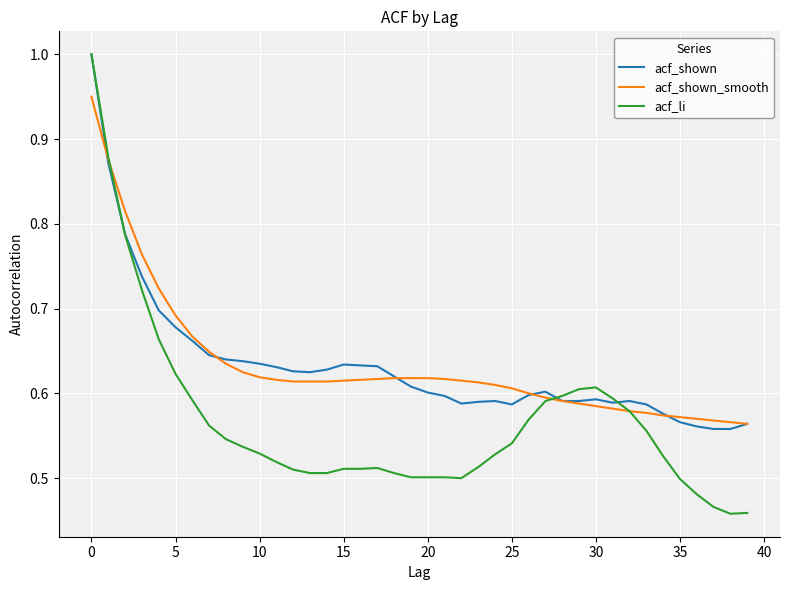

What is the greatest value displayed?

1.0